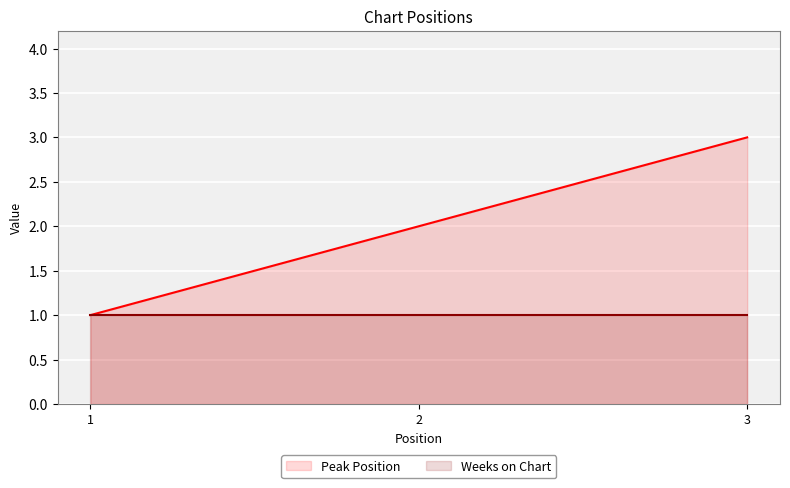

What is the difference between the maximum and minimum values in the Peak Position series?

2